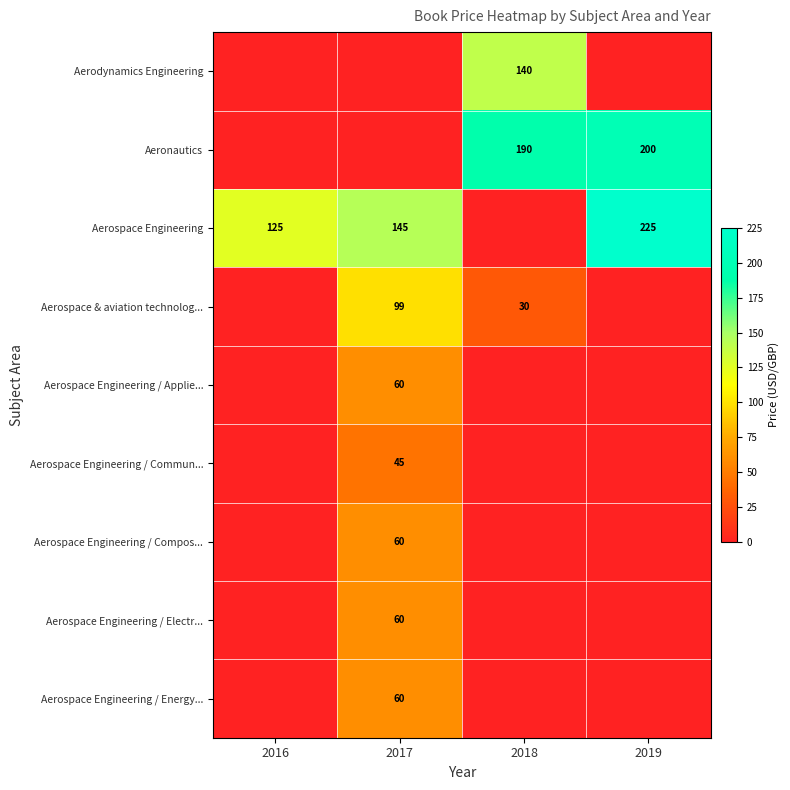

The Aerospace Engineering / Electr... series shows 24.3 at 2017. True or false?

False